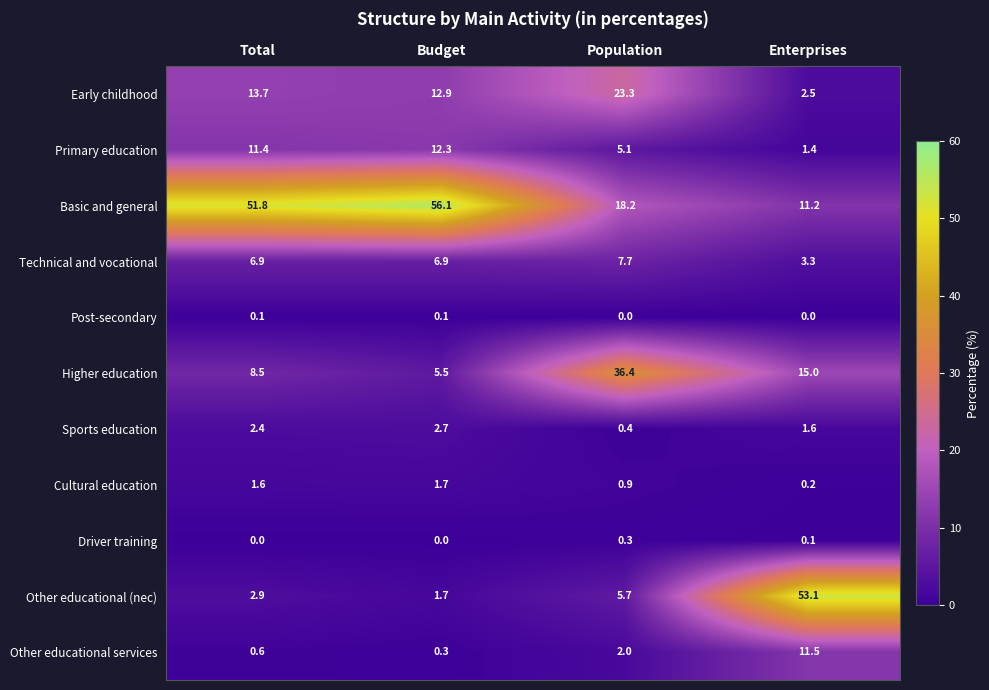

What is the maximum value shown in the chart?

56.1